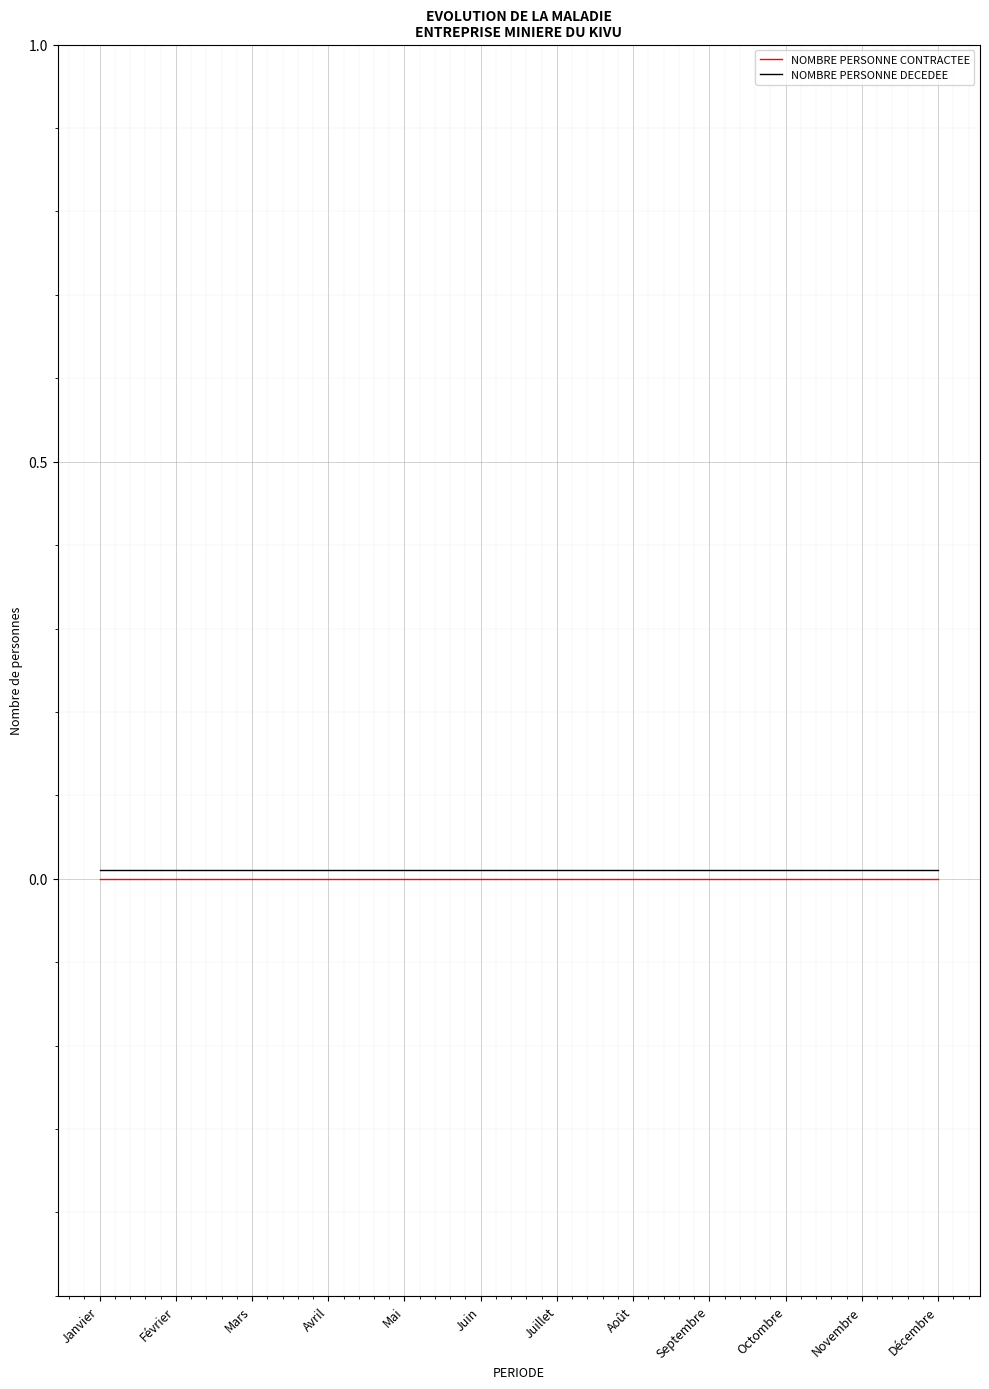

True or false: NOMBRE PERSONNE DECEDEE has a value of 0.0 at Mars.

True